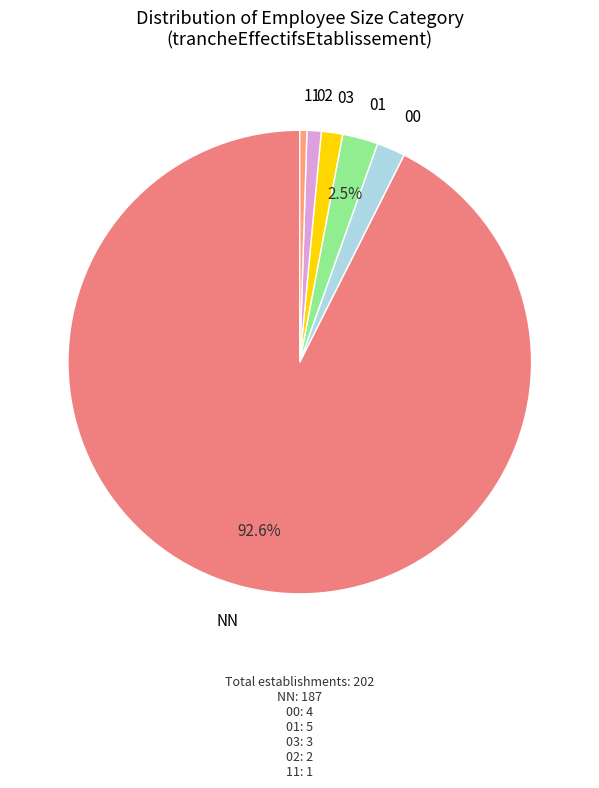

Which category has the biggest portion of the pie?

NN